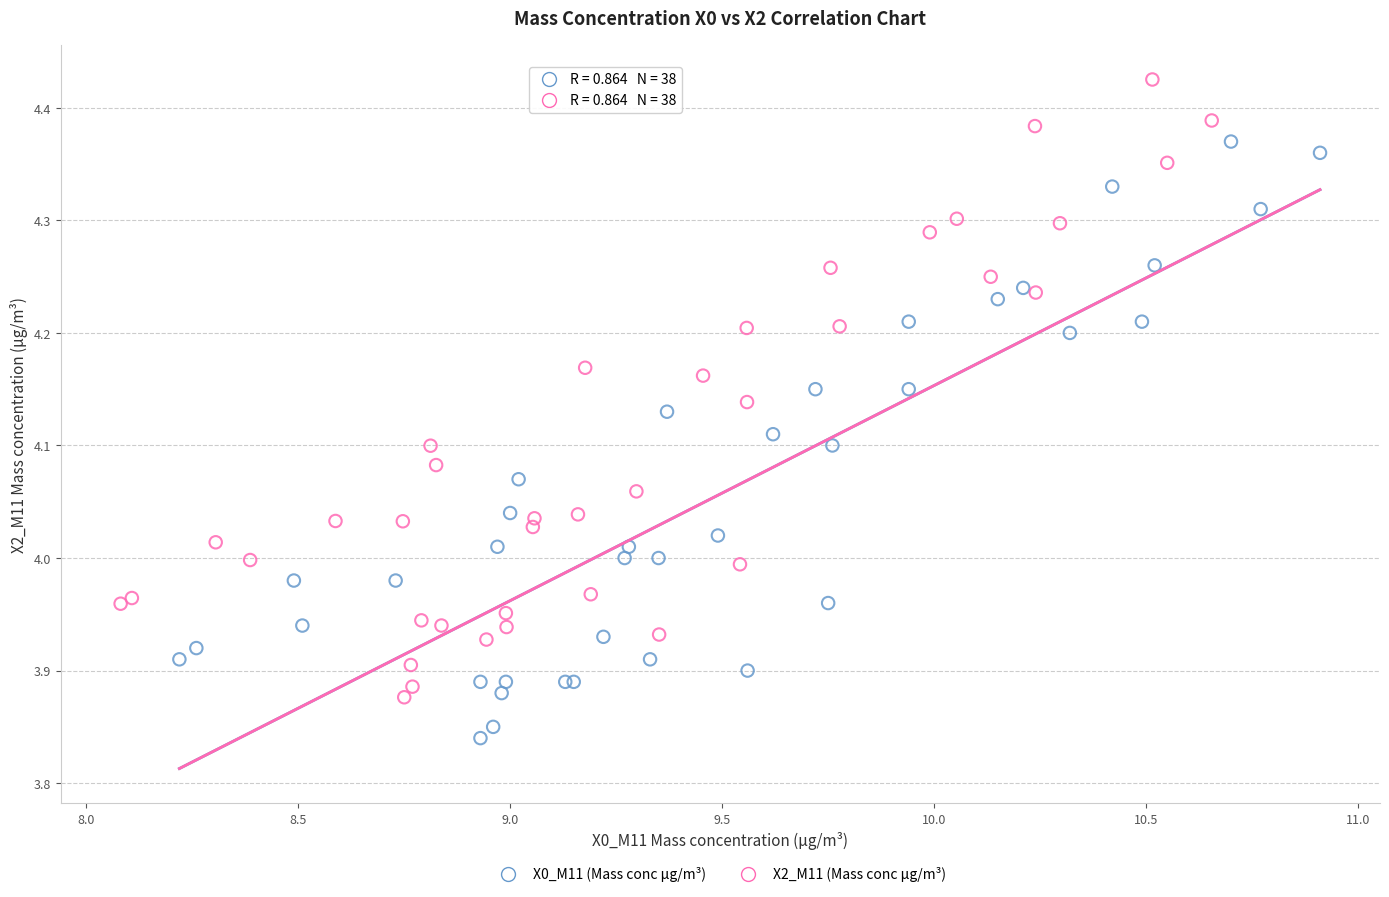

Which series reaches the maximum Y coordinate?

X2_M11 (Mass conc μg/m³)